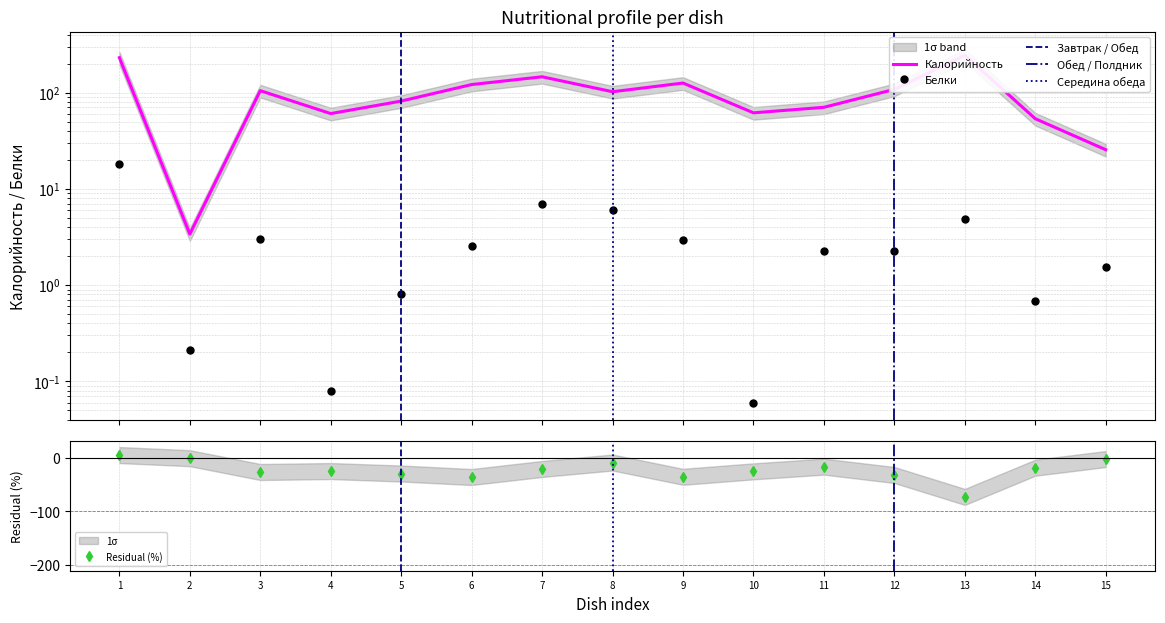

What is the minimum value for Residual (%)?

-72.8